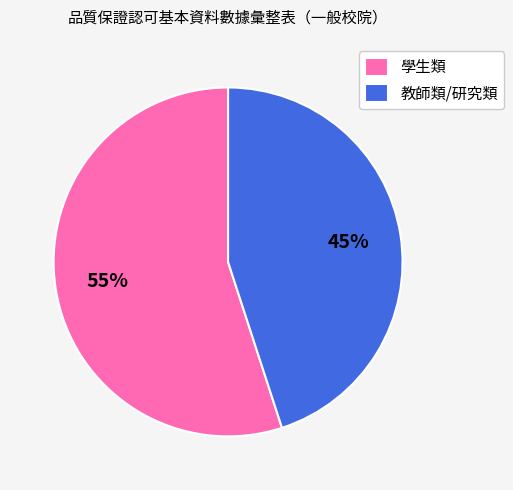

The 學生類 slice represents 67% of the pie. True or false?

False